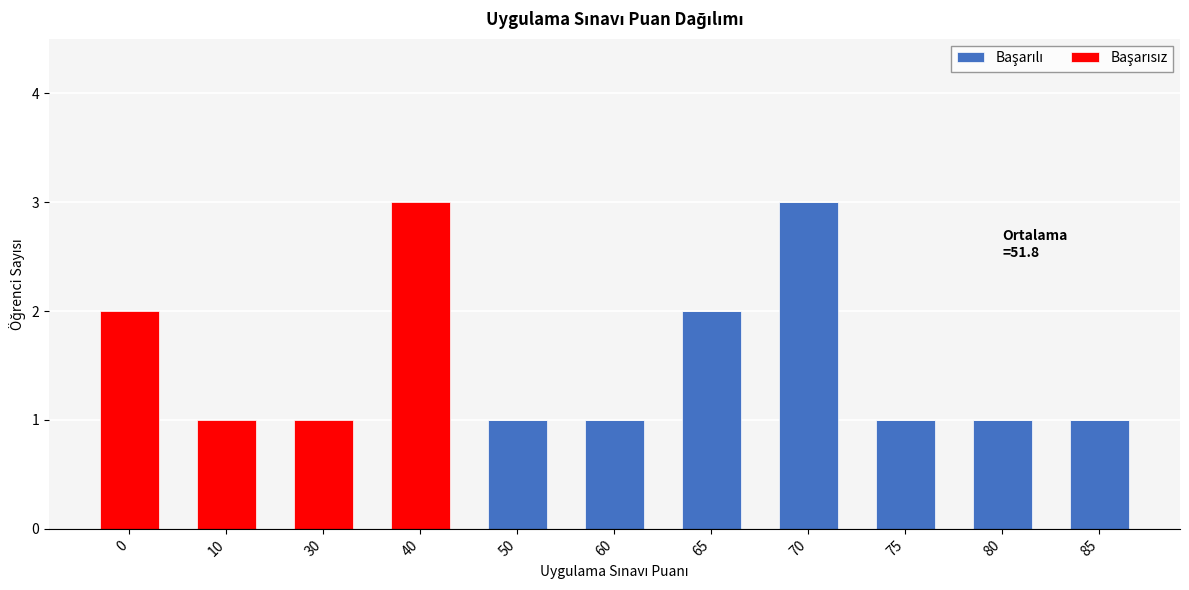

What is the total value across all series at 40?

3